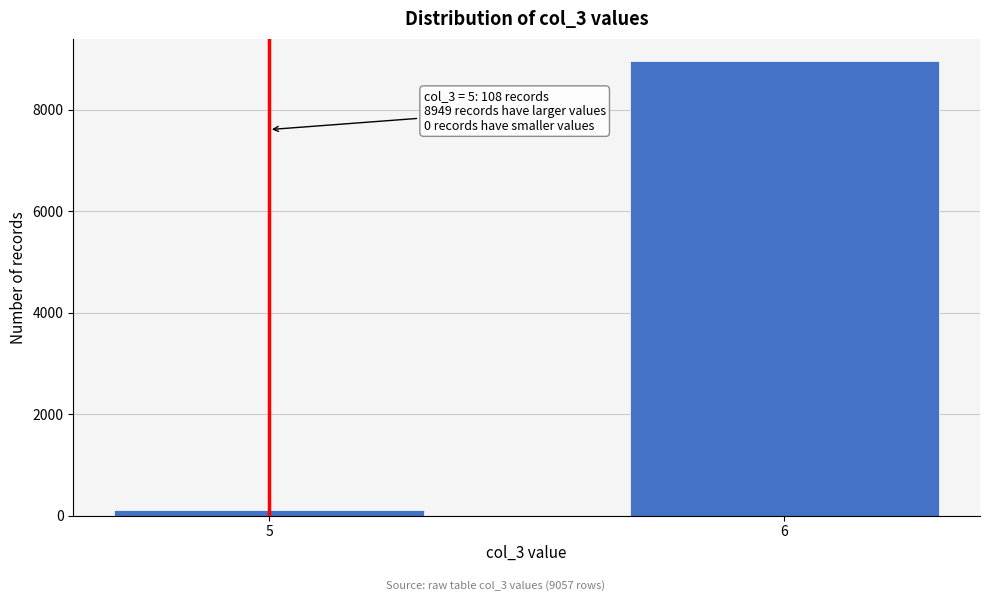

Reading left to right, transcribe all the data shown in this chart.

5=108	6=8949